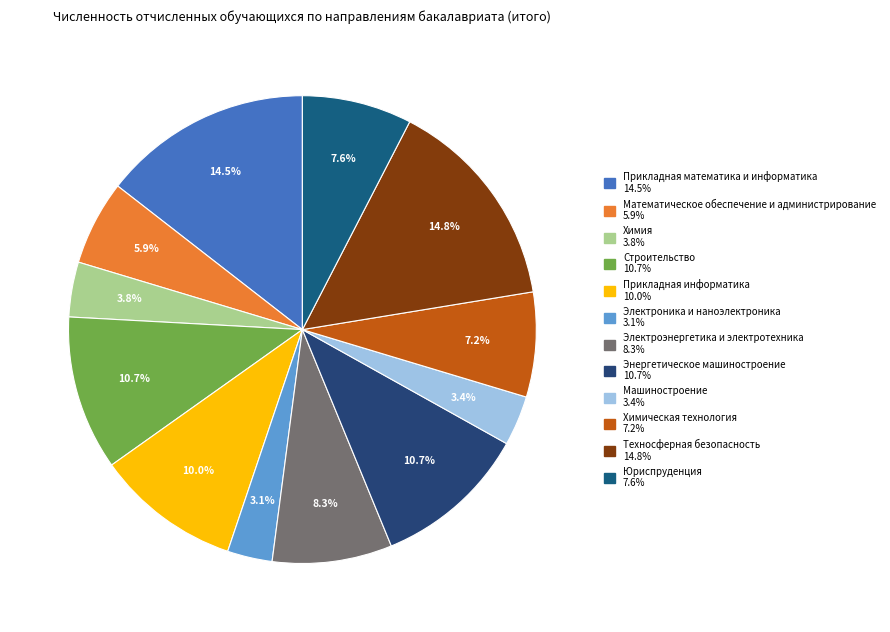

To the nearest percent, what percentage of the pie is Электроника и наноэлектроника?

3%